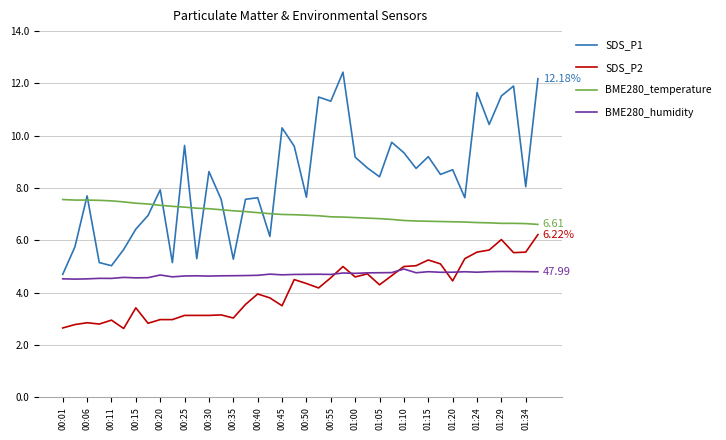

True or false: SDS_P2 and SDS_P1 intersect in this chart.

False